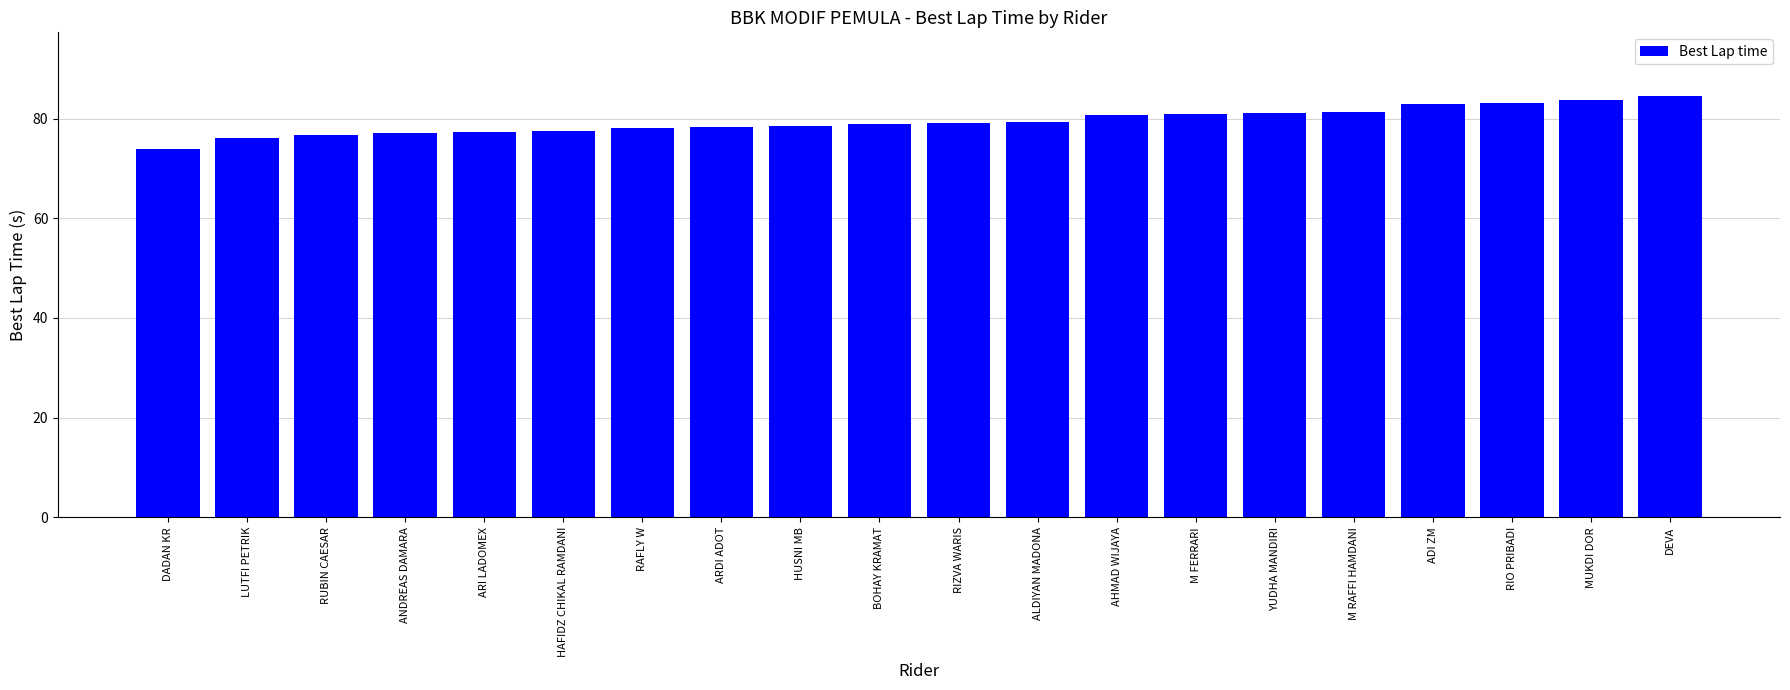

What is the sum of the values at DADAN KR and BOHAY KRAMAT?

152.9